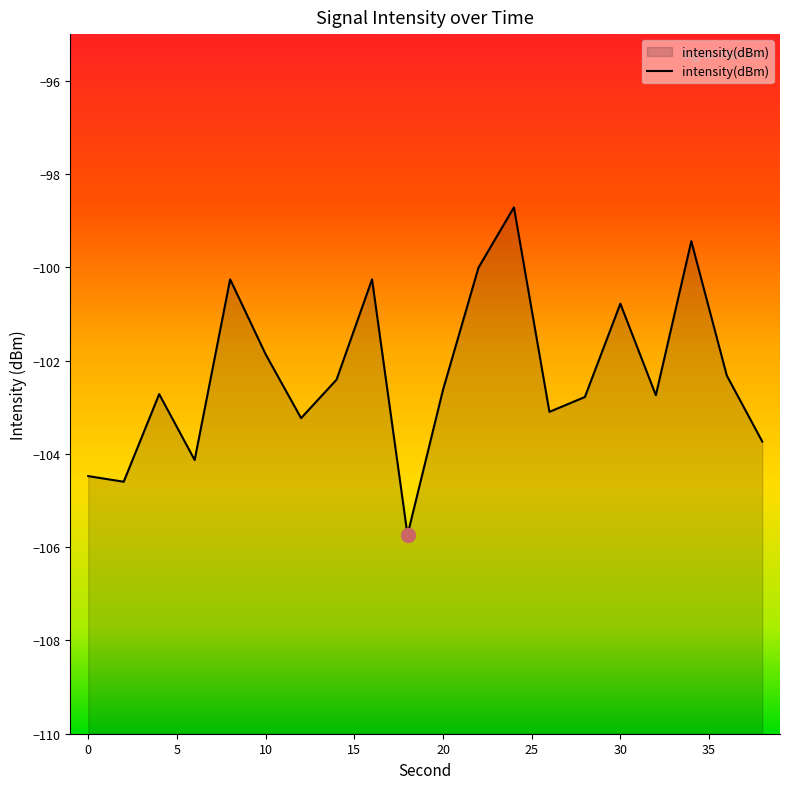

Does the chart display data point markers on the line(s)?

No